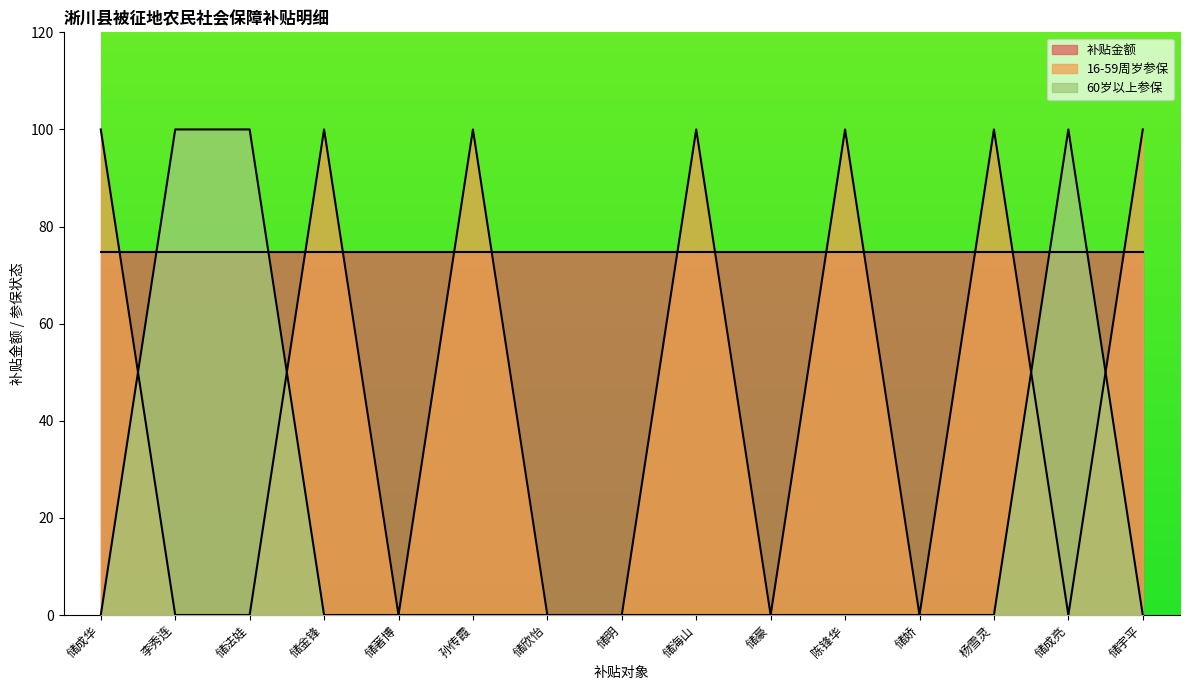

Between 储成华 and 储娇, which series saw the biggest shift?

16-59周岁参保